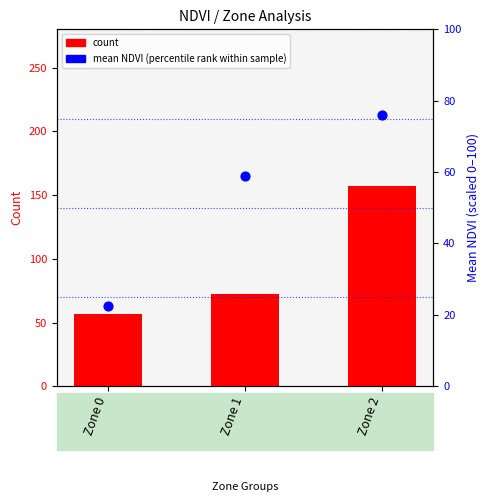

Which series reaches the minimum Y coordinate?

mean NDVI (percentile-scaled)